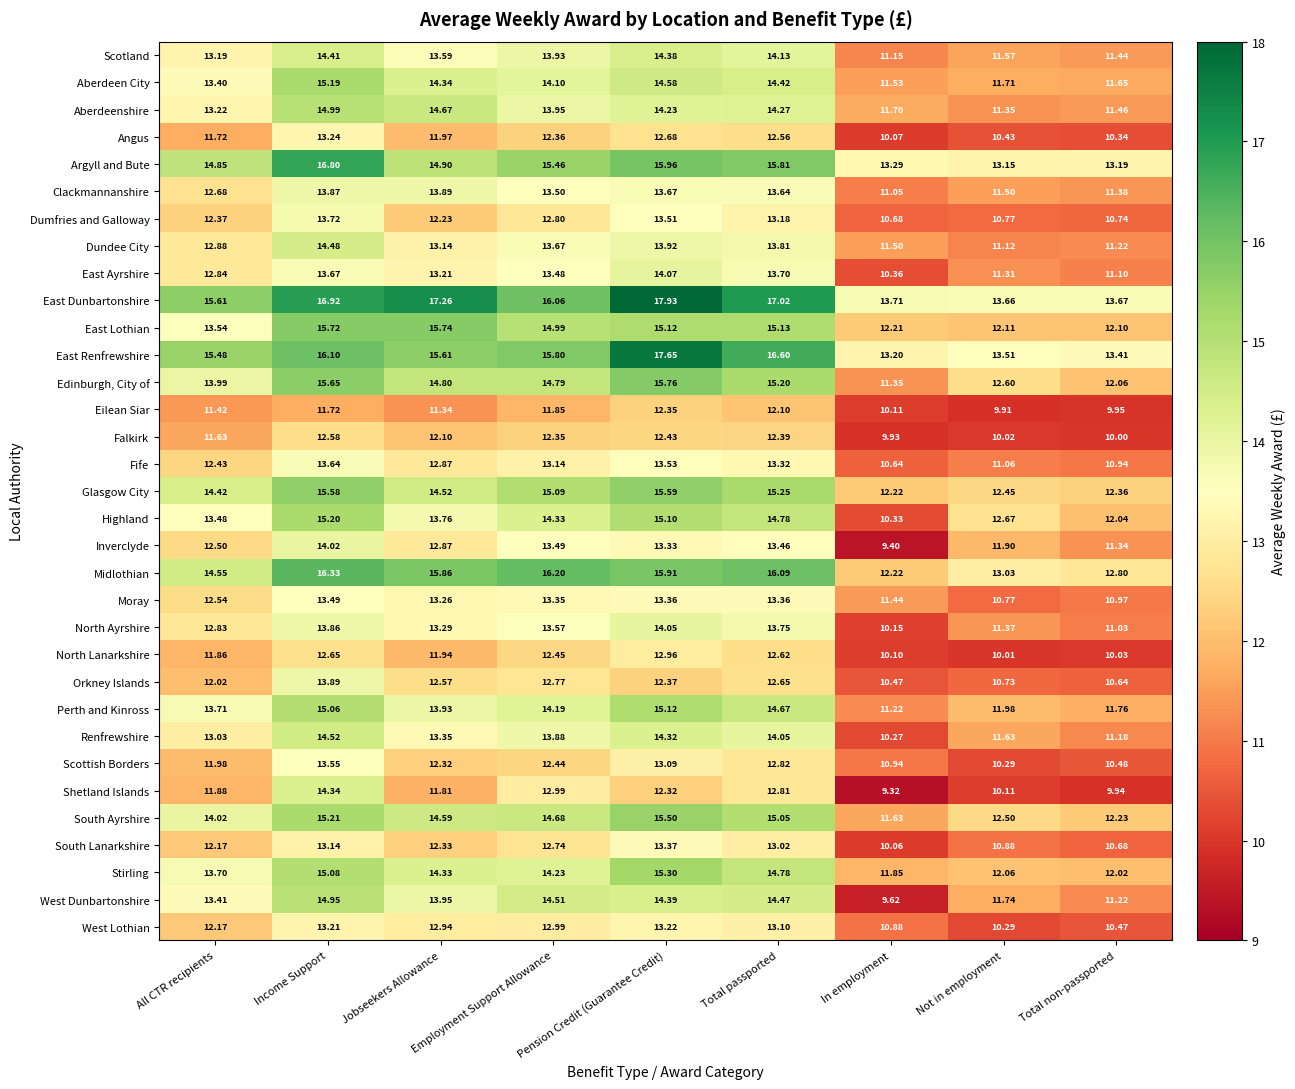

Which series has the largest total across all categories?

East Dunbartonshire